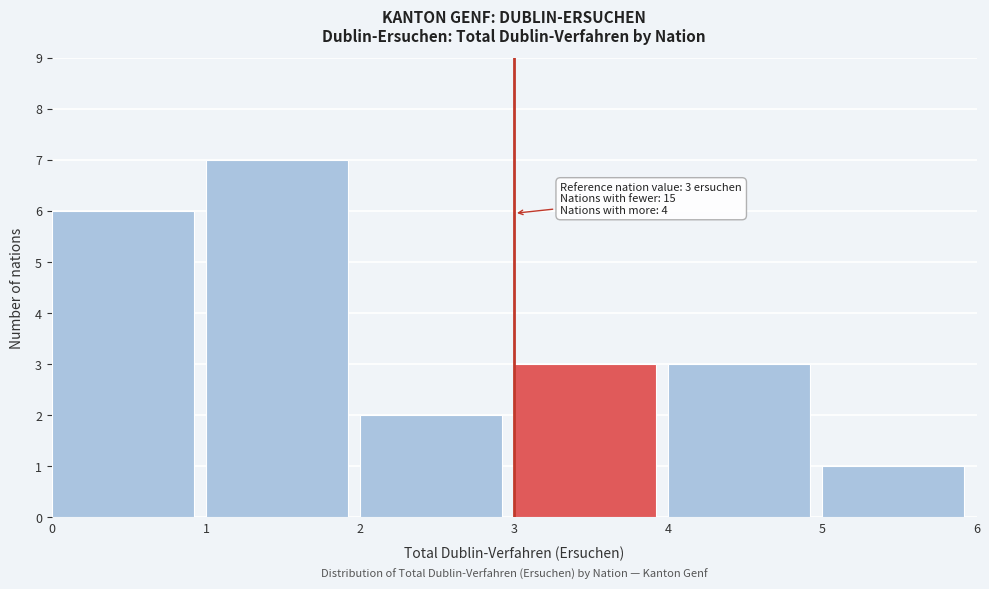

Over which range of the x-axis is the bar tallest?

1 to 2